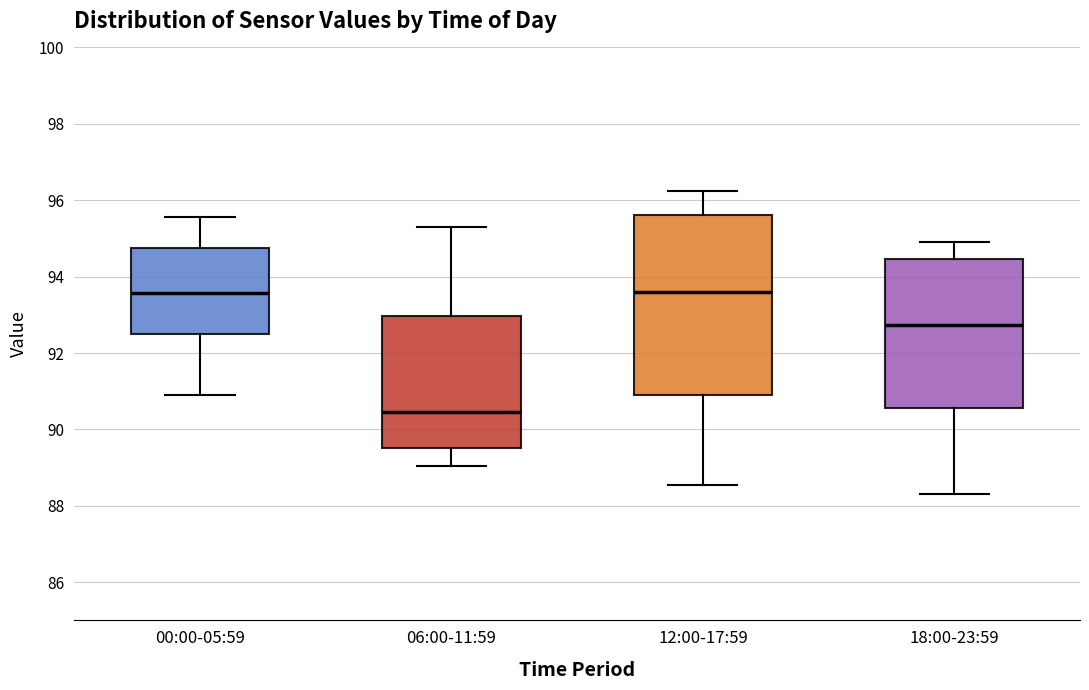

Reading left to right, transcribe this box plot: for each box, give where its median line is, the range the box spans, and where its two whiskers end, as read against the y-axis. The values are not printed on the chart, so give them approximately, as read against the axis.

00:00-05:59: median 93.6, box 92.4 to 94.8, whiskers 90.8 to 95.6
06:00-11:59: median 90.4, box 89.6 to 93.0, whiskers 89.0 to 95.4
12:00-17:59: median 93.6, box 91.0 to 95.6, whiskers 88.6 to 96.2
18:00-23:59: median 92.8, box 90.6 to 94.4, whiskers 88.4 to 95.0